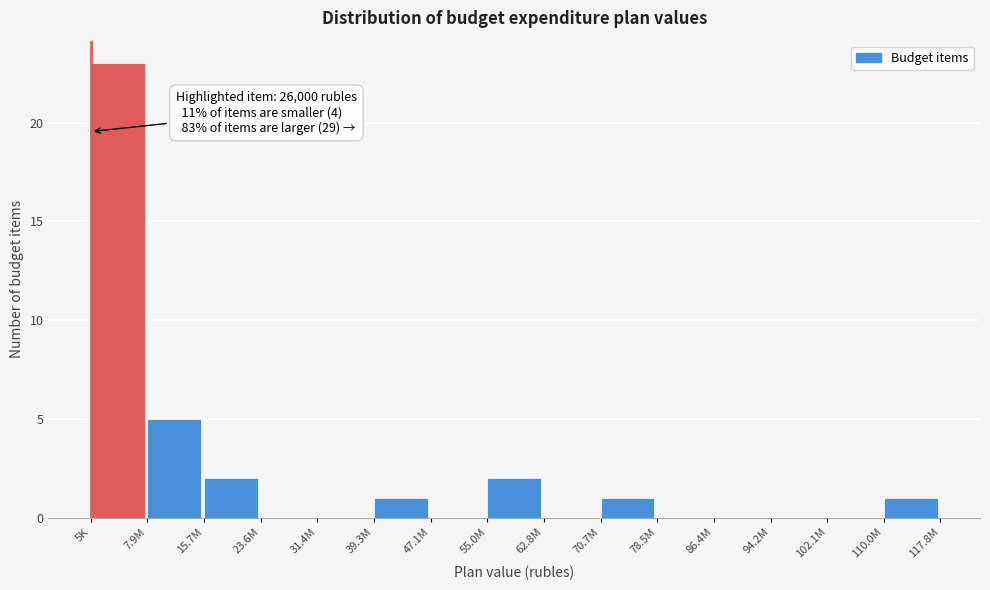

Reading left to right, list all the values displayed in this chart.

5K=23	7.9M=5	15.7M=2	23.6M=0	31.4M=0	39.3M=1	47.1M=0	55.0M=2	62.8M=0	70.7M=1	78.5M=0	86.4M=0	94.2M=0	102.1M=0	110.0M=1